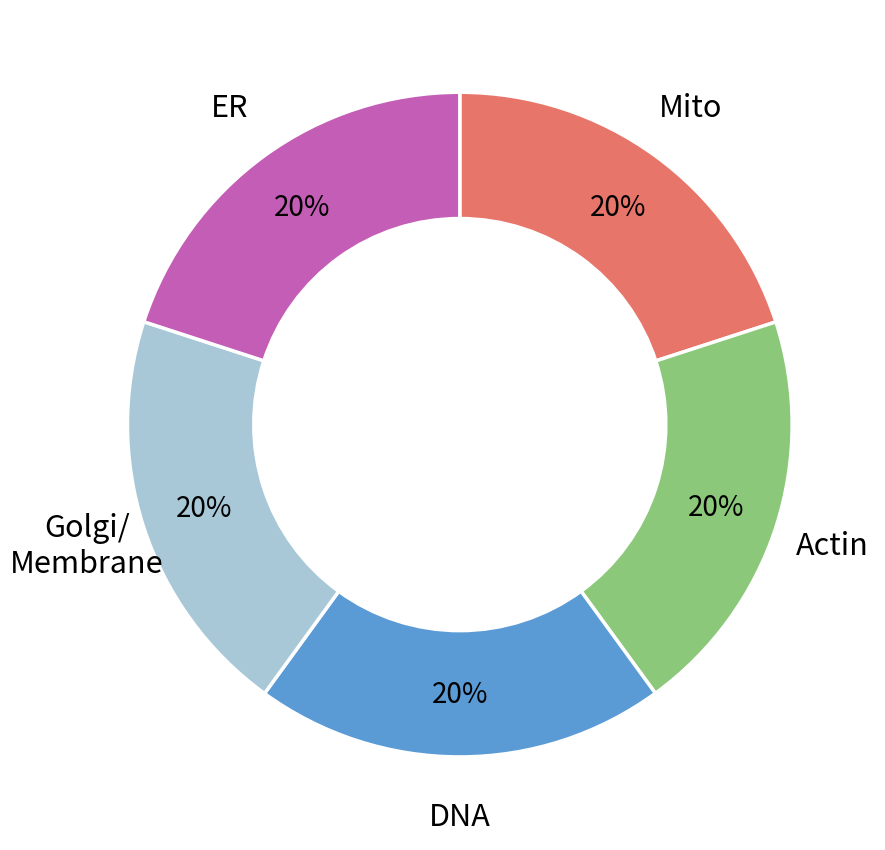

Is there any slice that represents more than half of the pie?

No